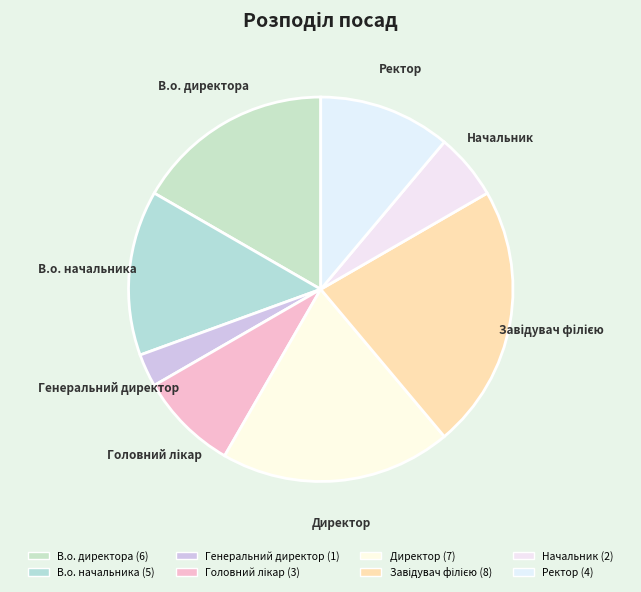

Do В.о. начальника and Начальник together represent more than half of the pie?

No